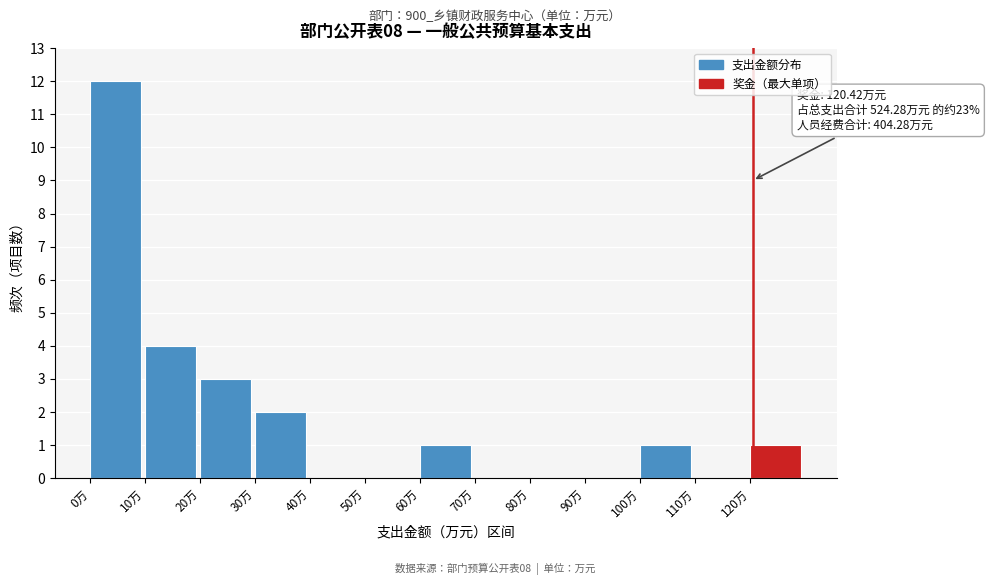

Over which range of the x-axis is the bar tallest?

0 to 10